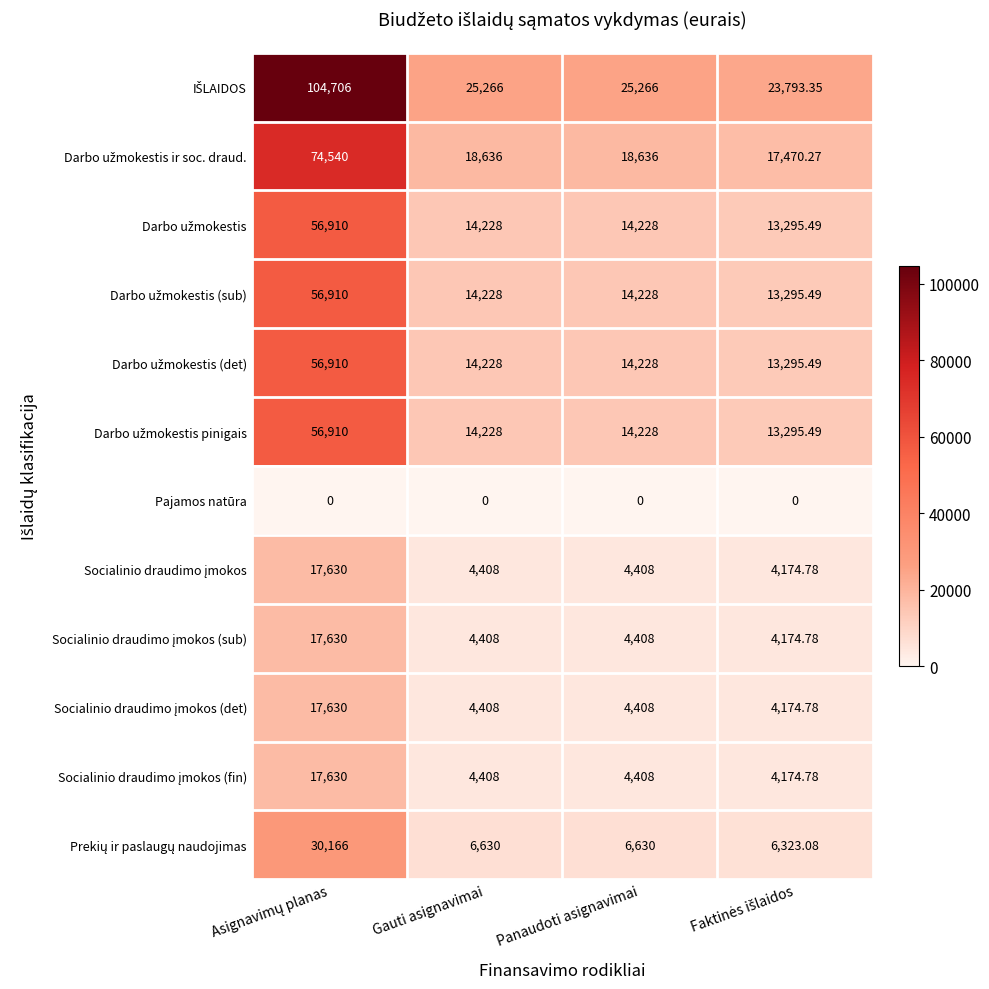

Which series has the largest total across all categories?

IŠLAIDOS